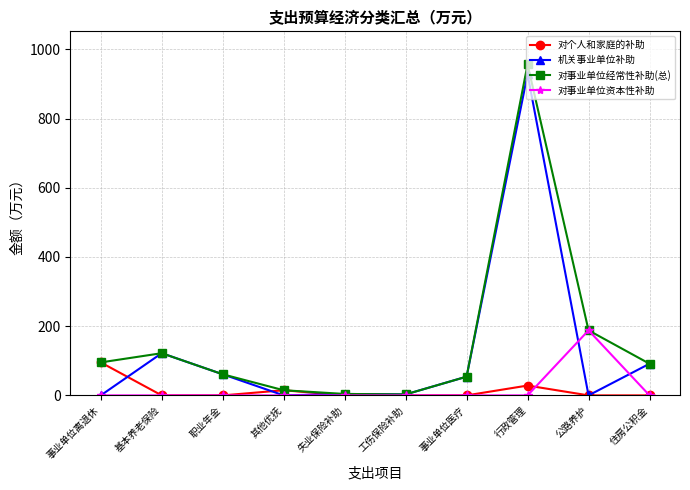

What is the label of the 6th point from the right?

失业保险补助